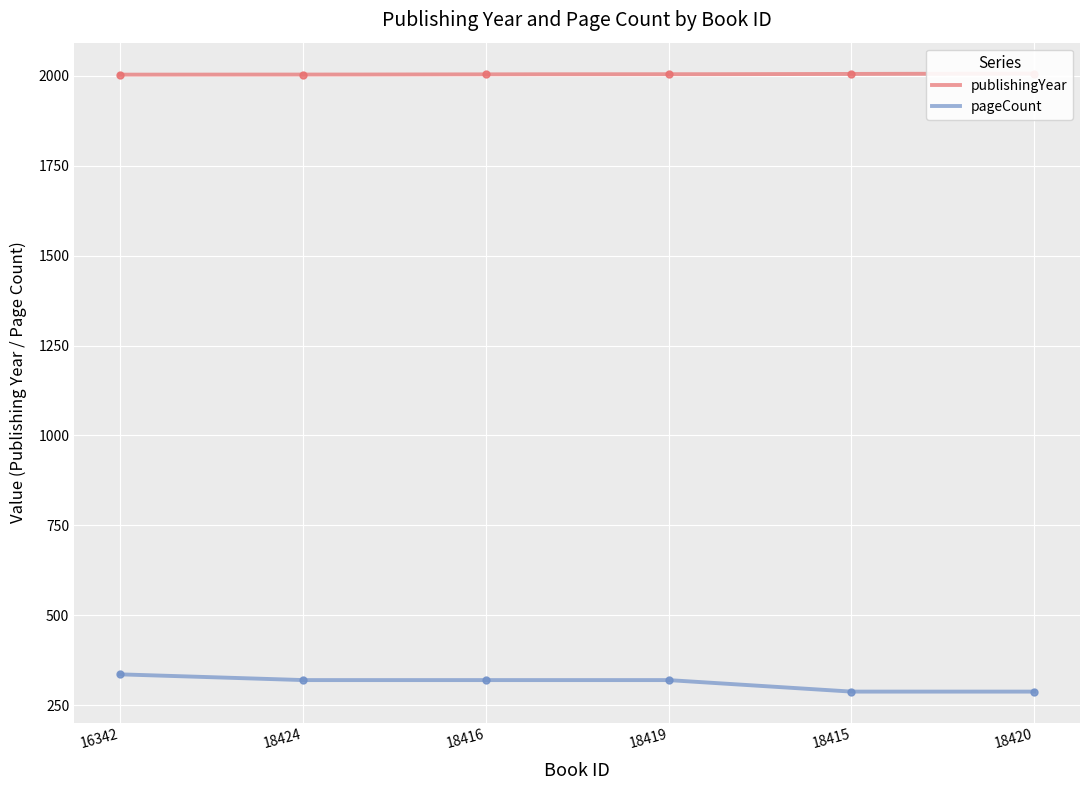

What are all the series names shown in the legend?

publishingYear, pageCount